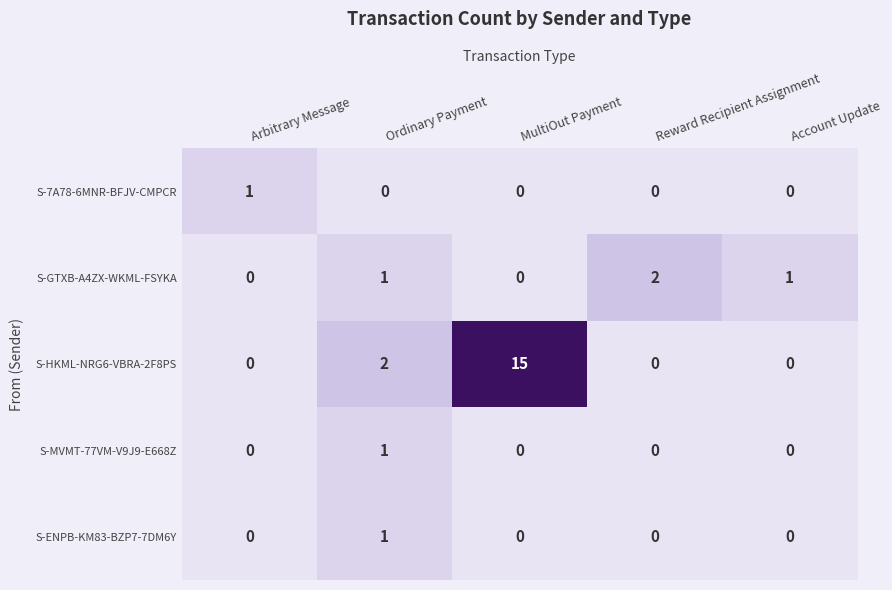

What is the sum of all S-GTXB-A4ZX-WKML-FSYKA values?

4